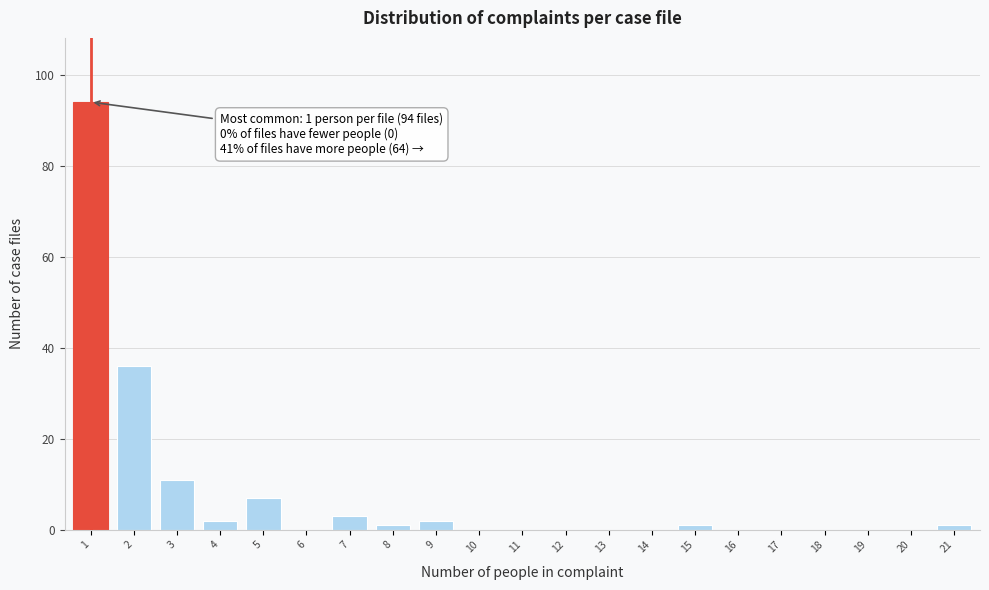

Reading right to left, transcribe all the data shown in this chart.

21=1	20=0	19=0	18=0	17=0	16=0	15=1	14=0	13=0	12=0	11=0	10=0	9=2	8=1	7=3	6=0	5=7	4=2	3=11	2=36	1=94